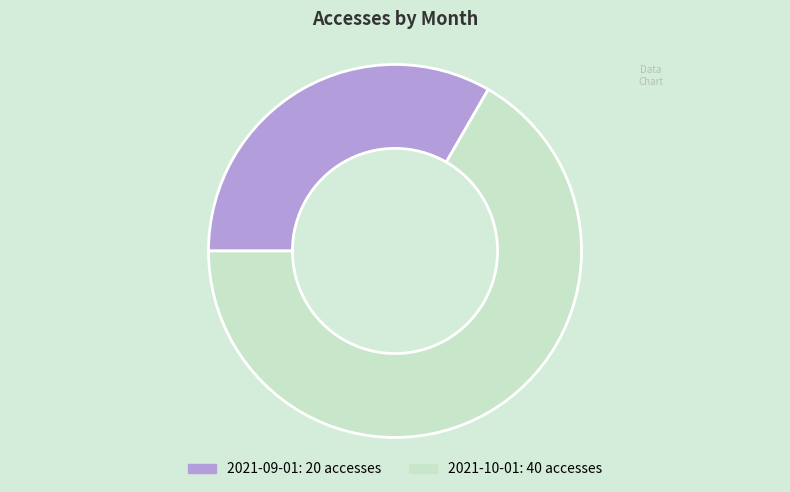

The 2021-09-01 slice represents 33% of the pie. True or false?

True